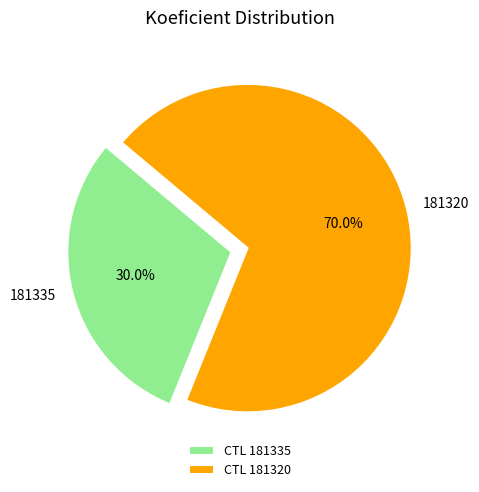

Rank the categories by value from lowest to highest.

181335, 181320